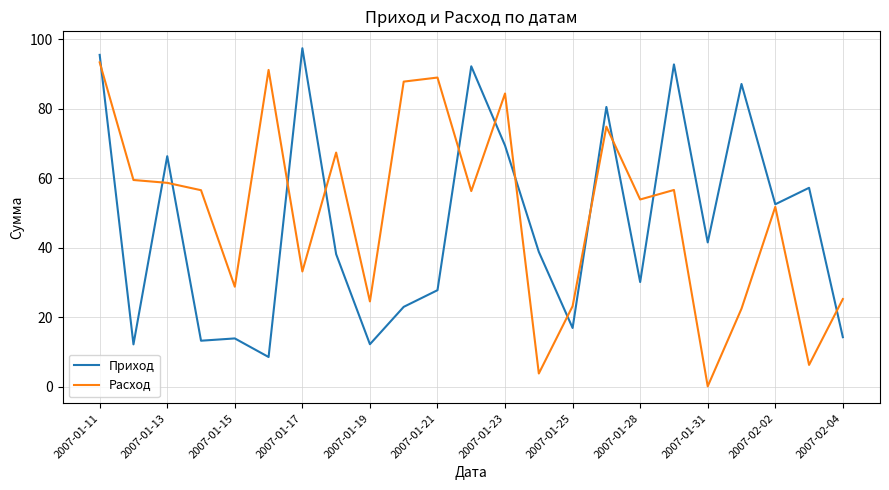

In Расход, how many points are higher than both neighbors (excluding endpoints)?

7